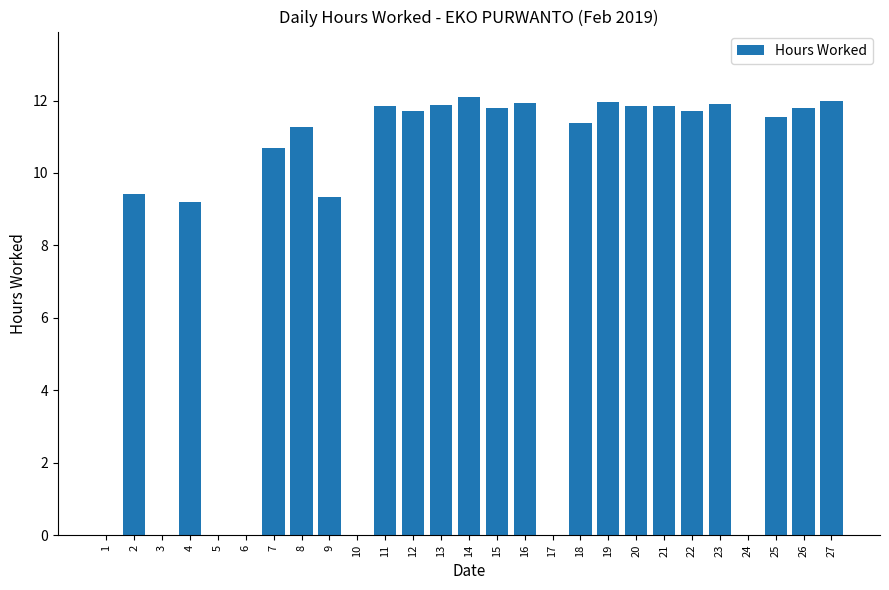

Is it true that the value at 26 is 11.8?

True